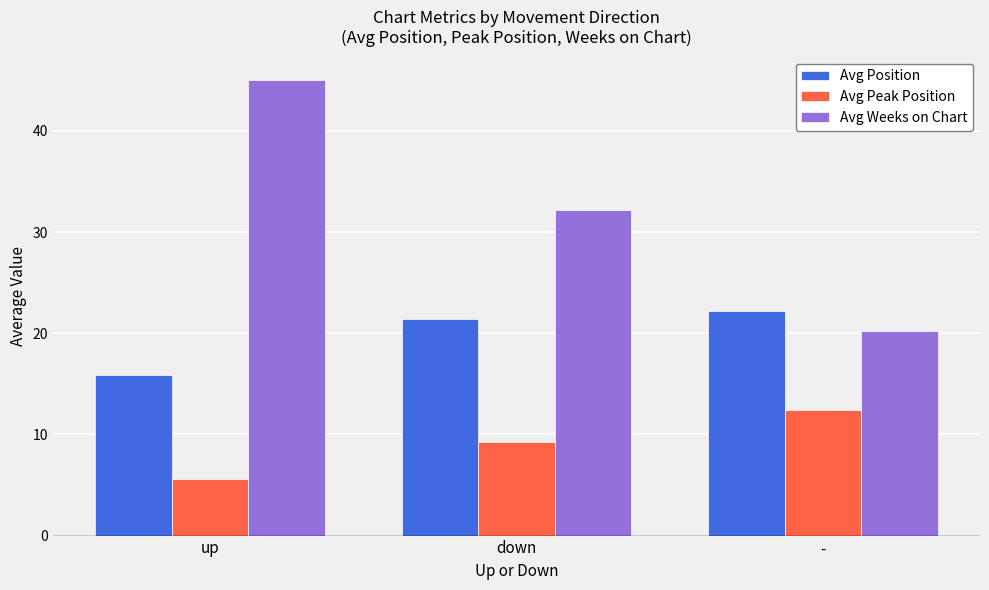

At down, list the series in order from smallest to largest.

Avg Peak Position, Avg Position, Avg Weeks on Chart